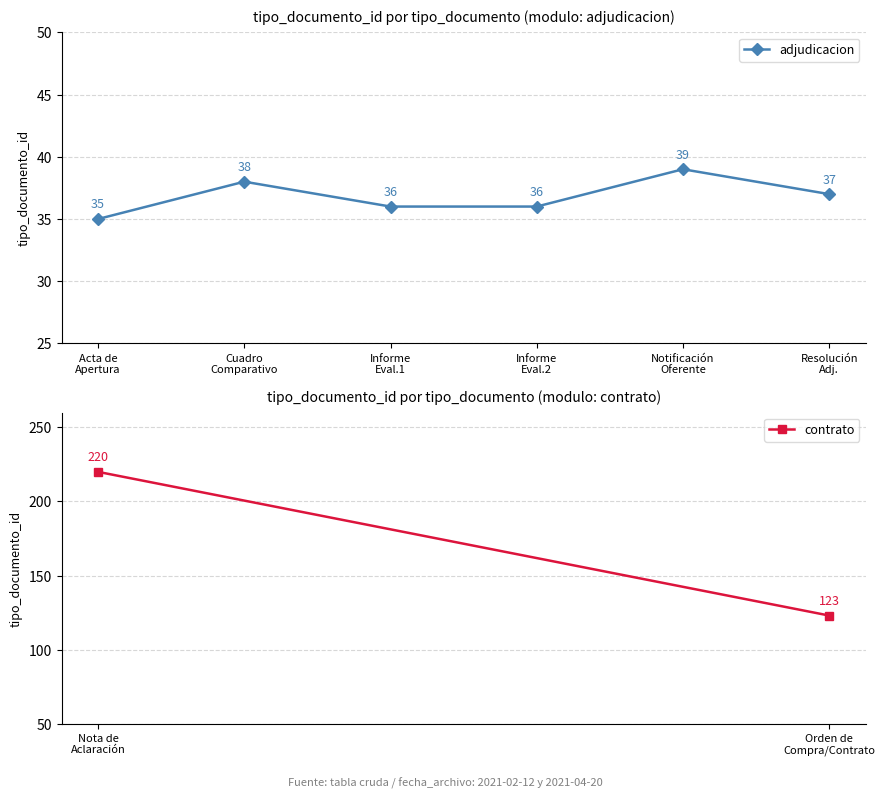

True or false: the data shows 37 at Resolución
Adj..

True